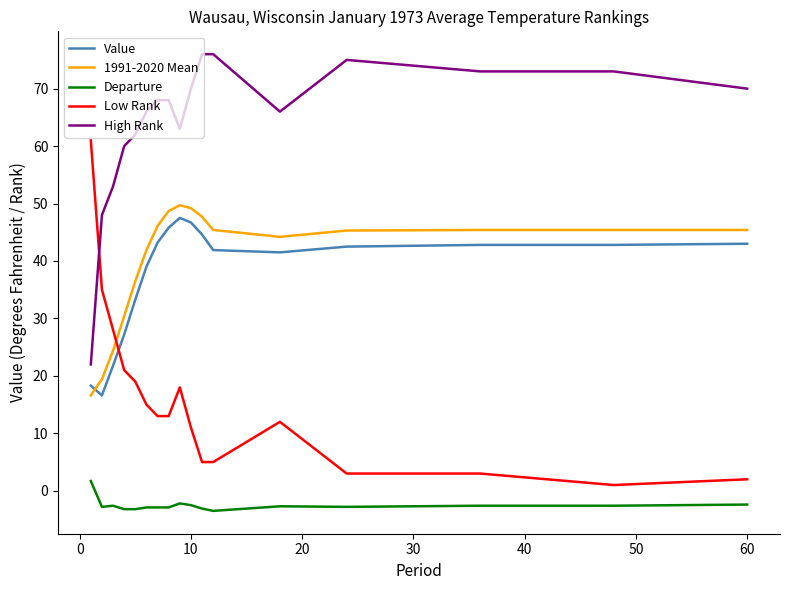

What is the difference between the maximum and minimum values in the Low Rank series?

60.0